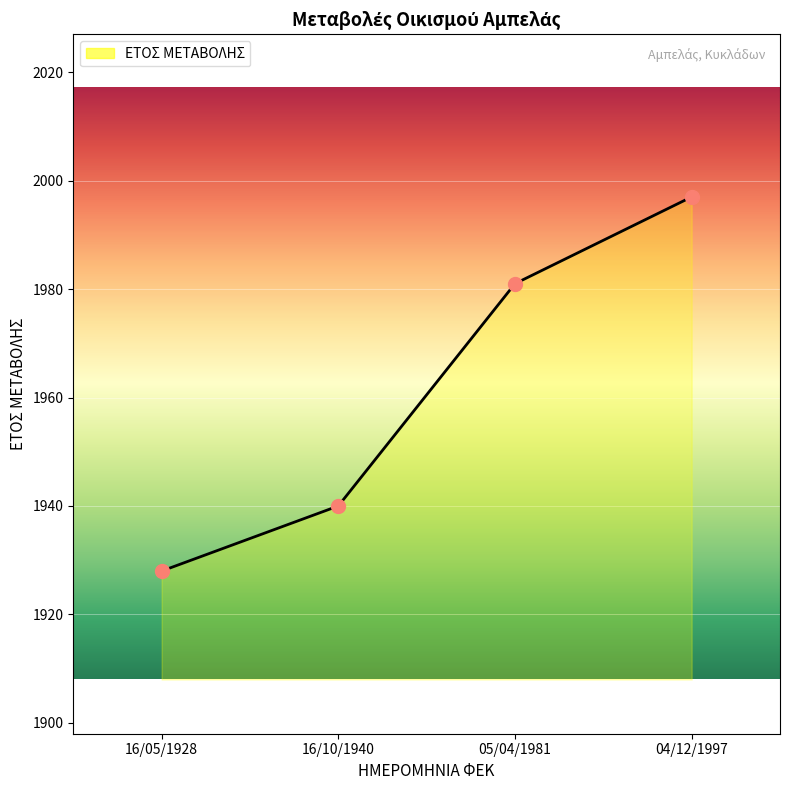

What is the minimum value shown in the chart?

1928